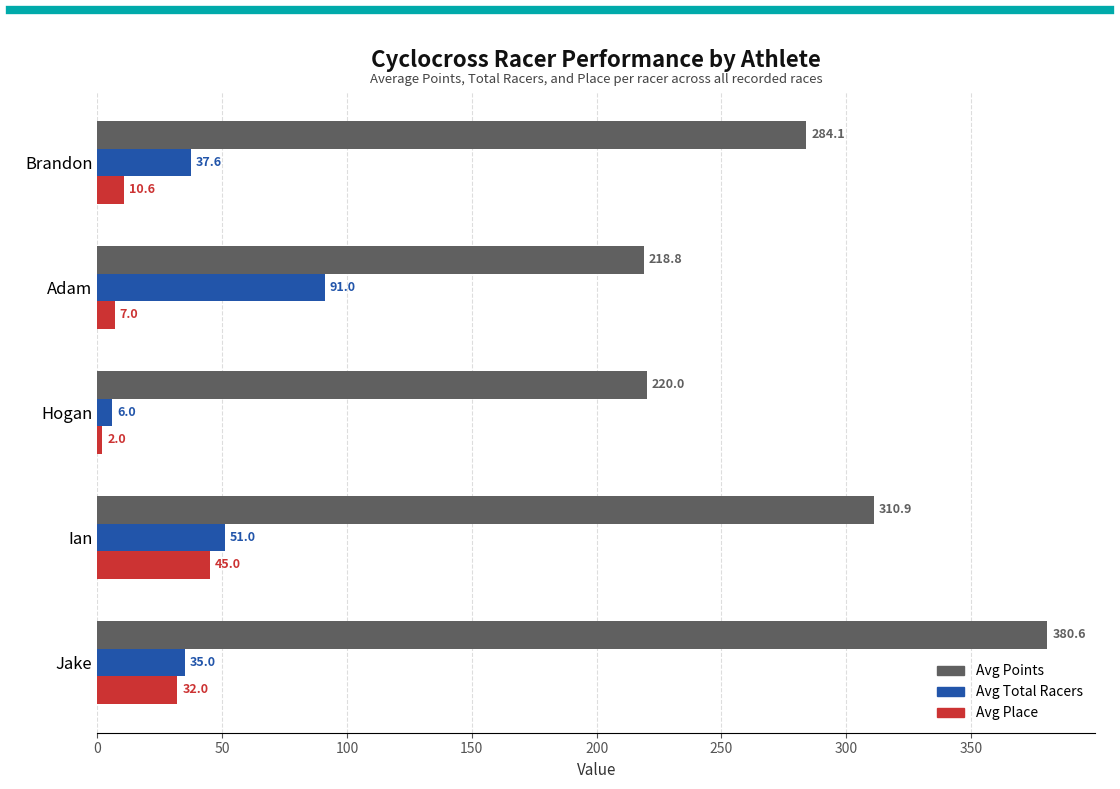

Which series has the largest total across all categories?

Avg Points